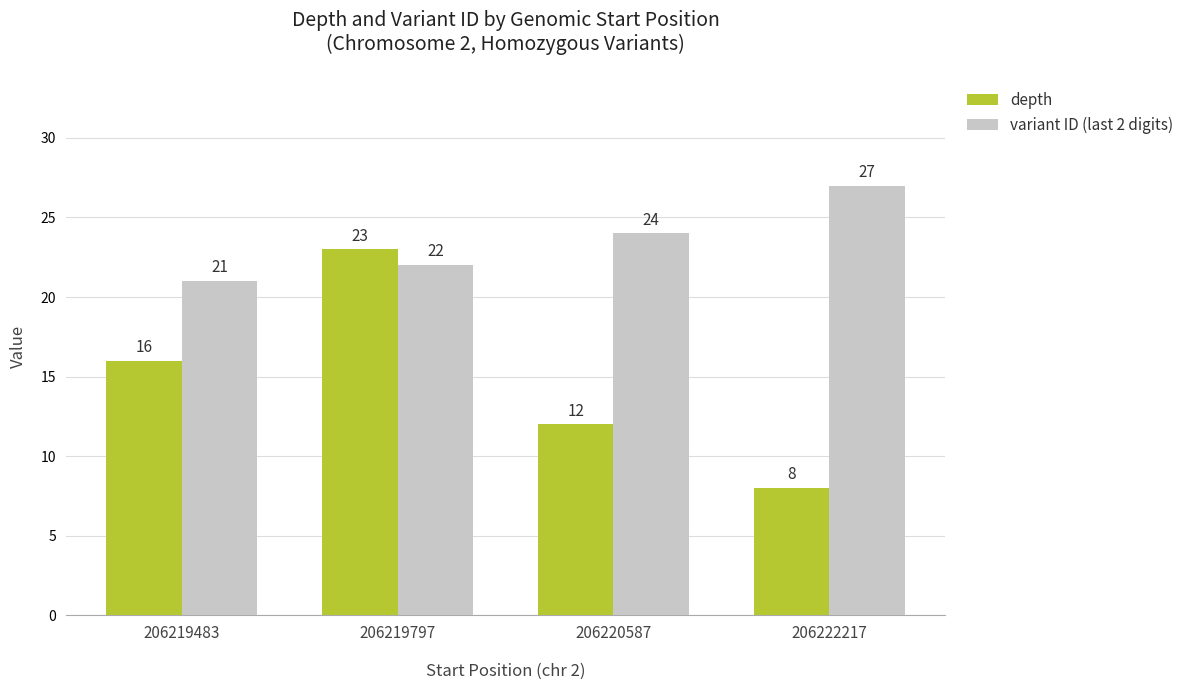

List the series in order of their overall mean, highest first.

variant ID (last 2 digits), depth